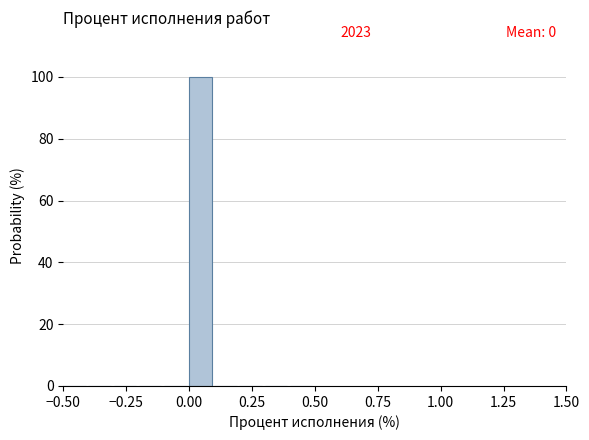

Around what value on the x-axis is the tallest bar? Give the approximate position of its centre, as read against the axis.

0.05